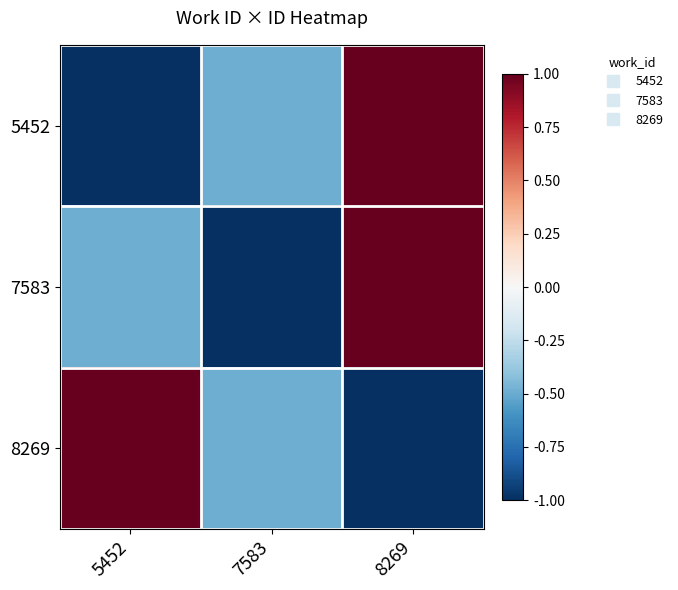

Which series has the largest total across all categories?

5452